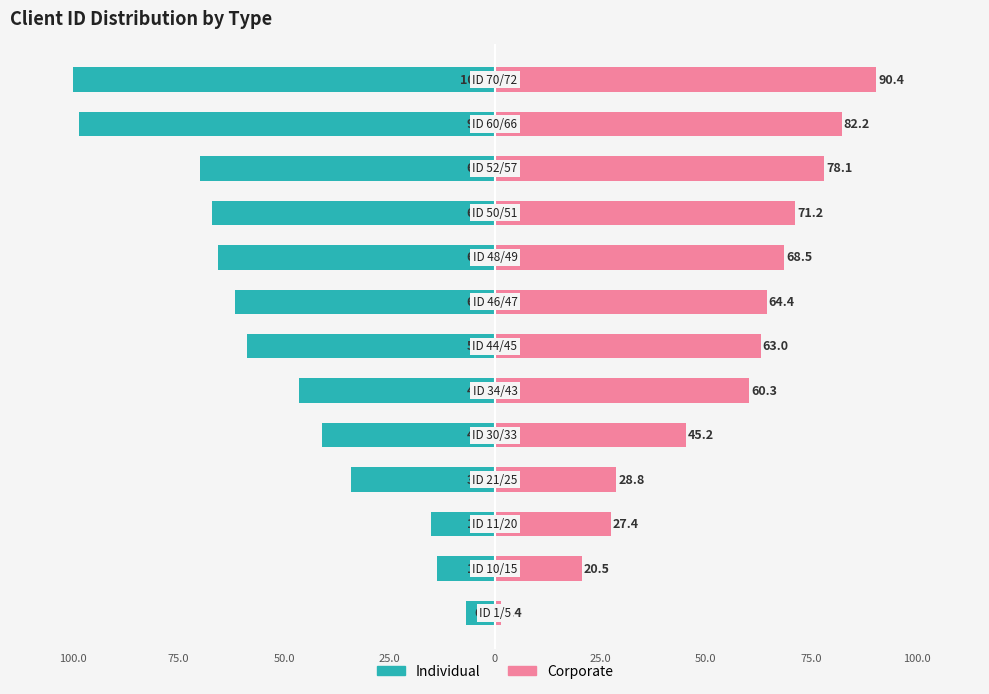

How many values in the Corporate series are below 63?

6